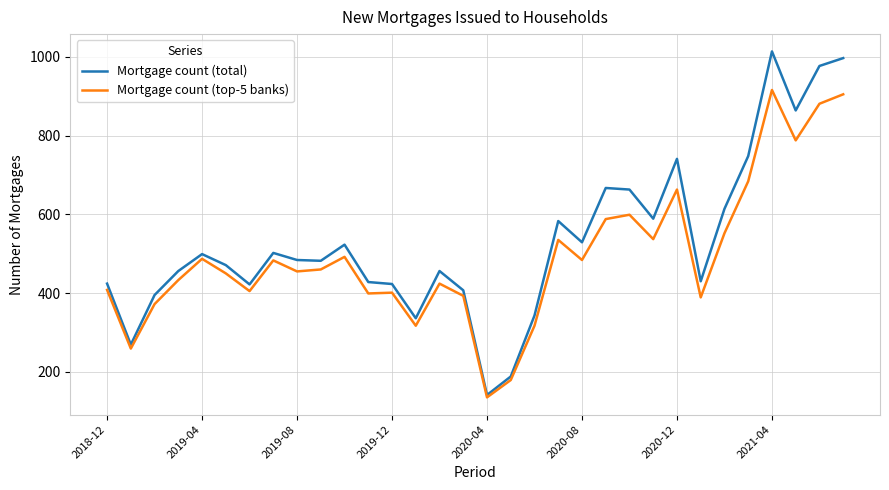

What is the maximum value shown in the chart?

1014